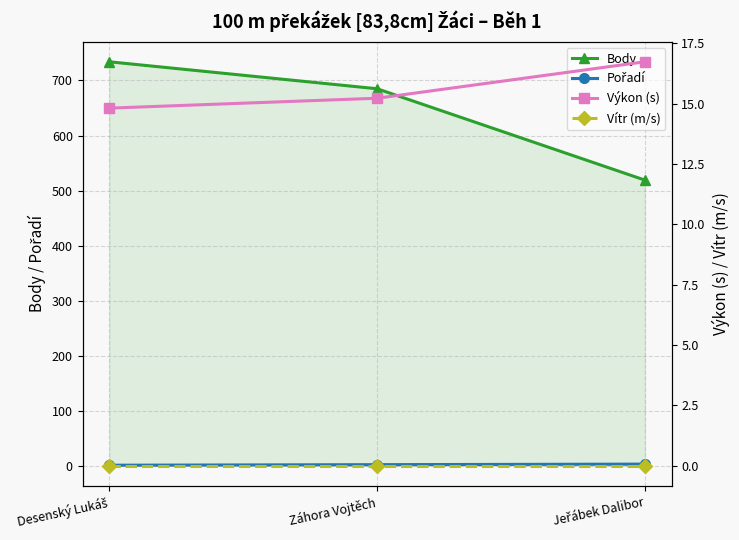

What is the highest value of the Pořadí series?

3.0